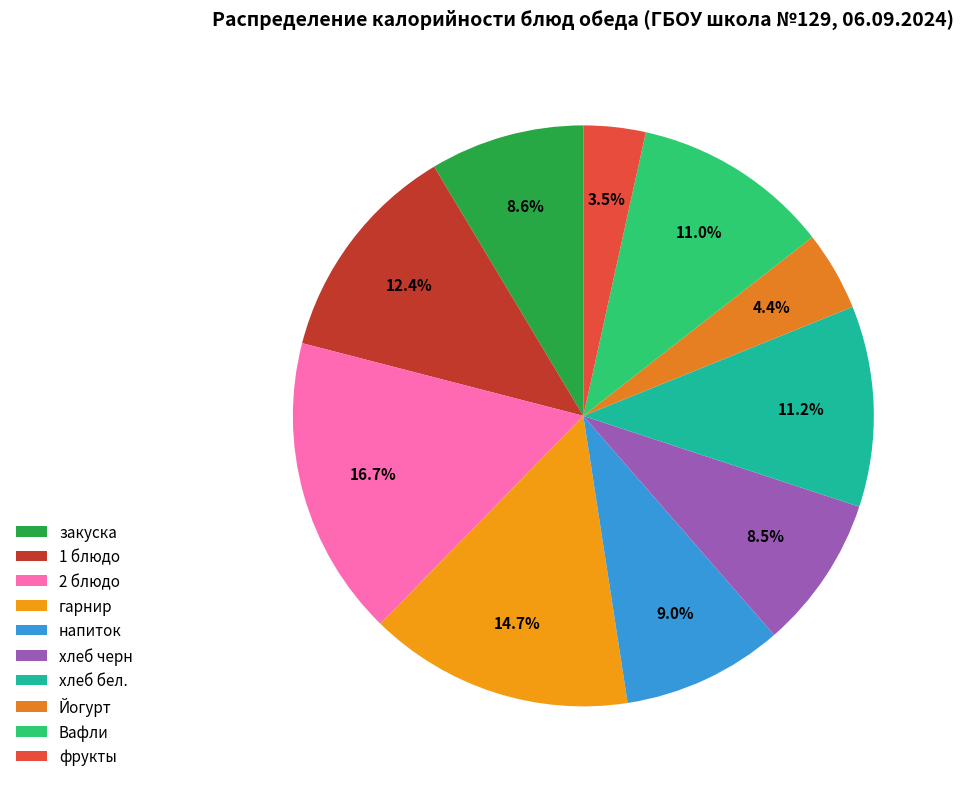

To the nearest percent, what percentage of the pie is напиток?

9%